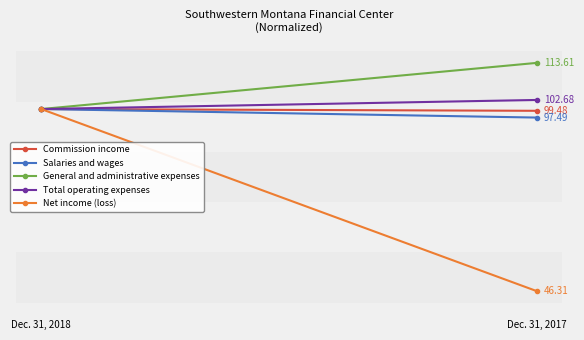

Reading right to left, transcribe all the data shown in this chart.

Commission income: Dec. 31, 2017=99.5	Dec. 31, 2018=100.0
Salaries and wages: Dec. 31, 2017=97.5	Dec. 31, 2018=100.0
General and administrative expenses: Dec. 31, 2017=113.6	Dec. 31, 2018=100.0
Total operating expenses: Dec. 31, 2017=102.7	Dec. 31, 2018=100.0
Net income (loss): Dec. 31, 2017=46.3	Dec. 31, 2018=100.0